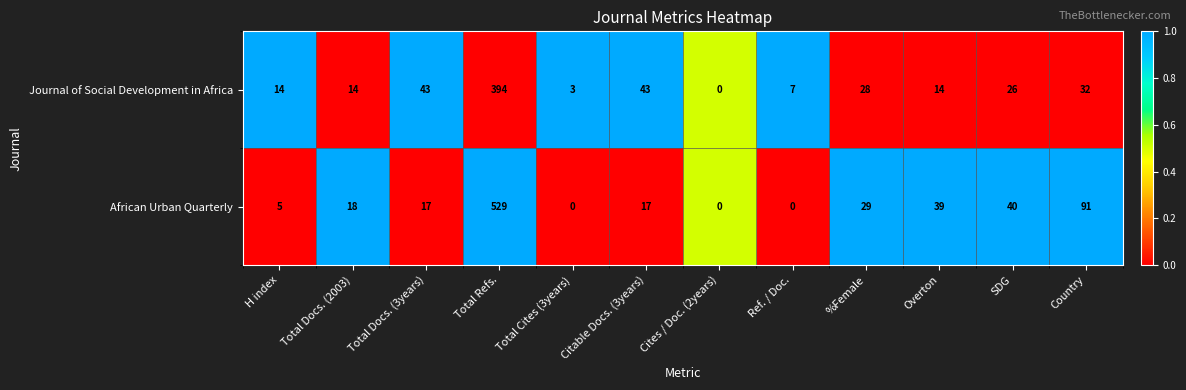

What is the difference between the maximum and minimum values in the Journal of Social Development in Africa series?

394